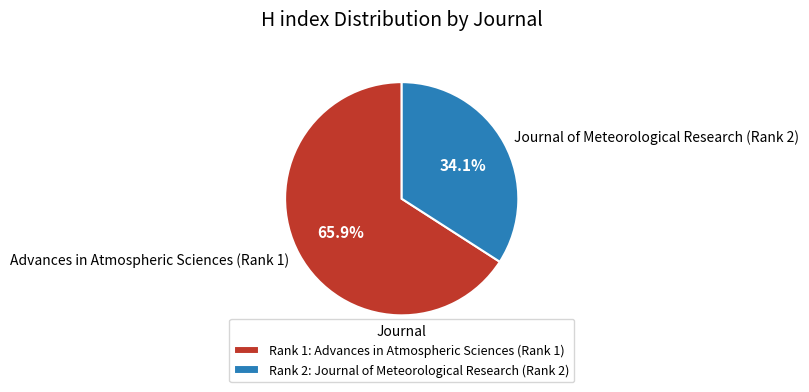

To the nearest percent, what is the combined percentage of Advances in Atmospheric Sciences (Rank 1) and Journal of Meteorological Research (Rank 2)?

100%